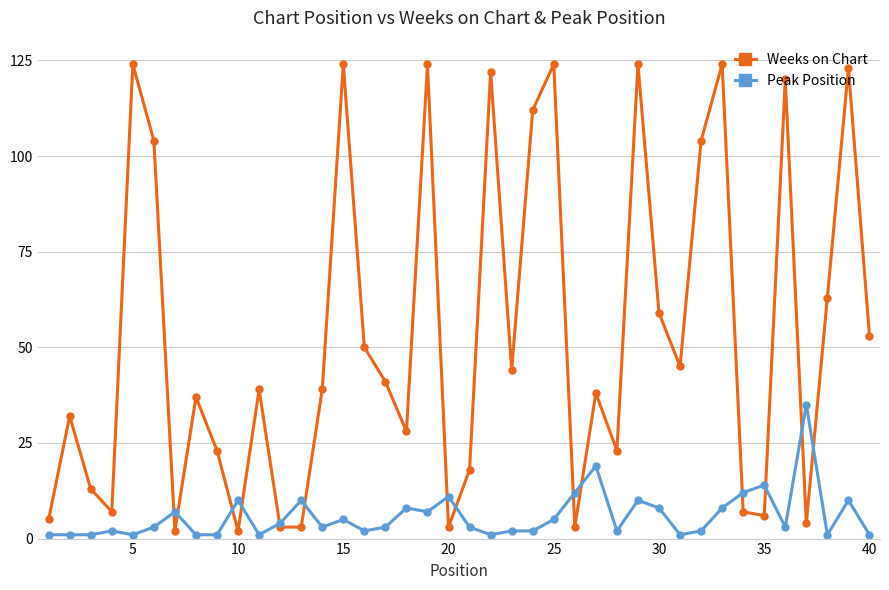

What is the difference between the maximum and second lowest values in the Weeks on Chart series?

122